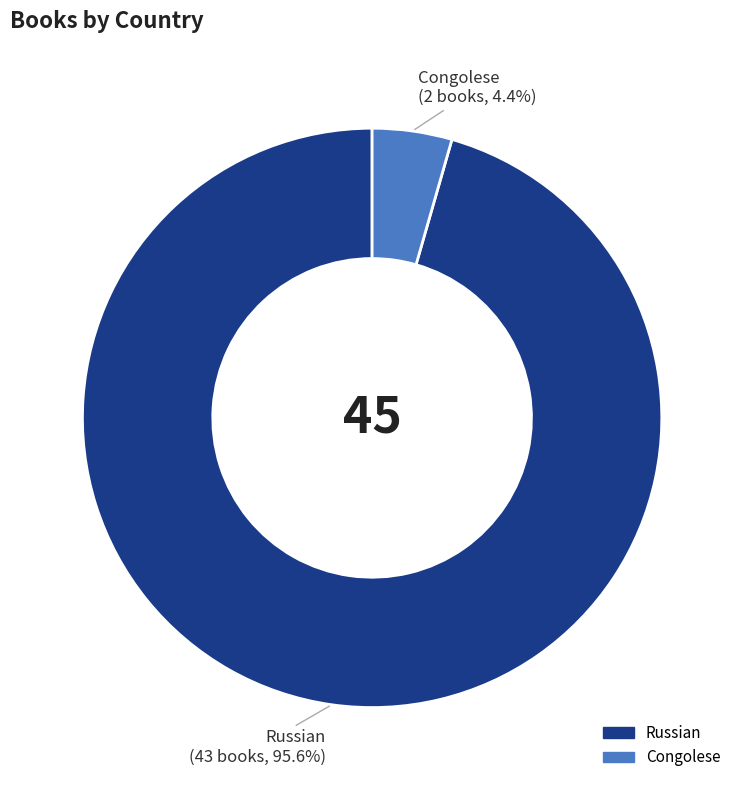

How many slices are in this pie chart?

2